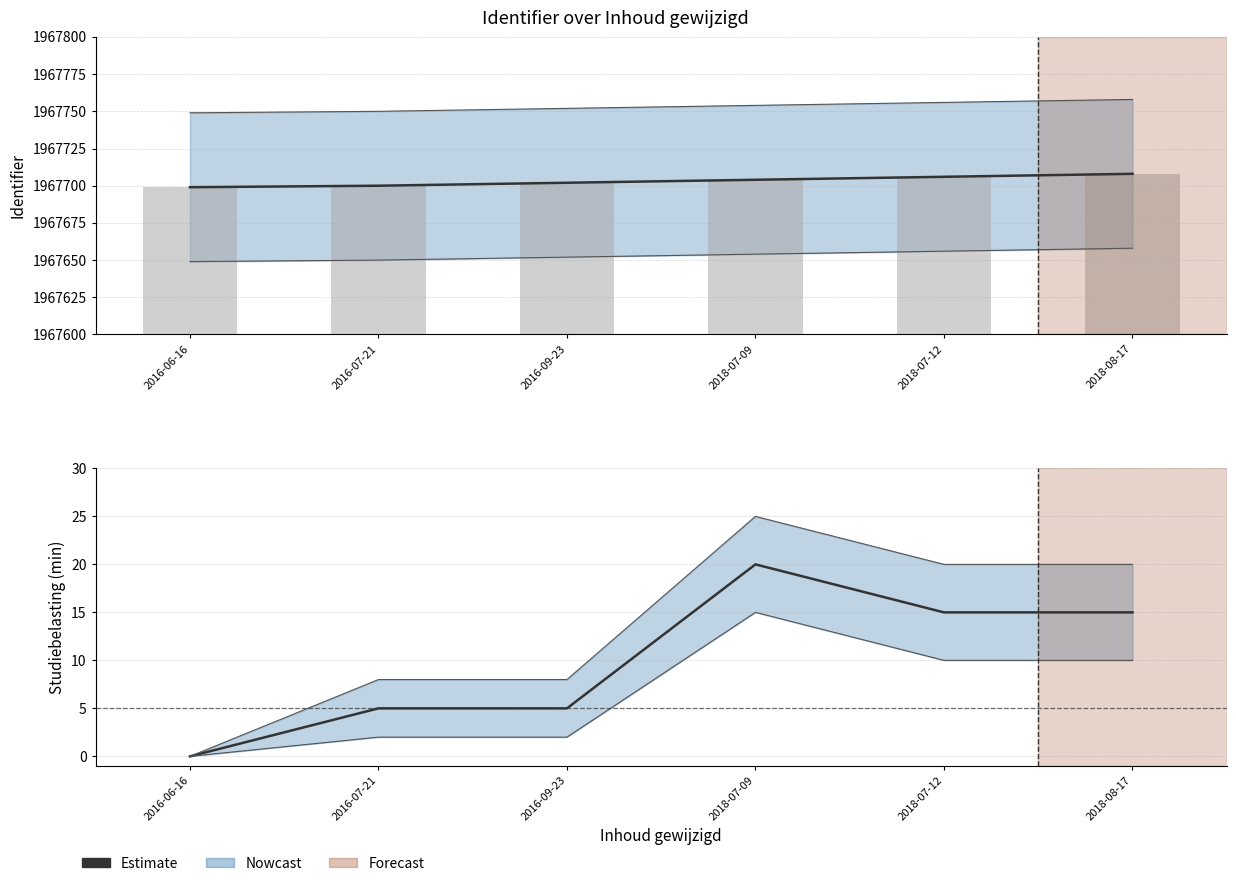

What is the change in value from 2016-09-23 to 2018-08-17?

+10